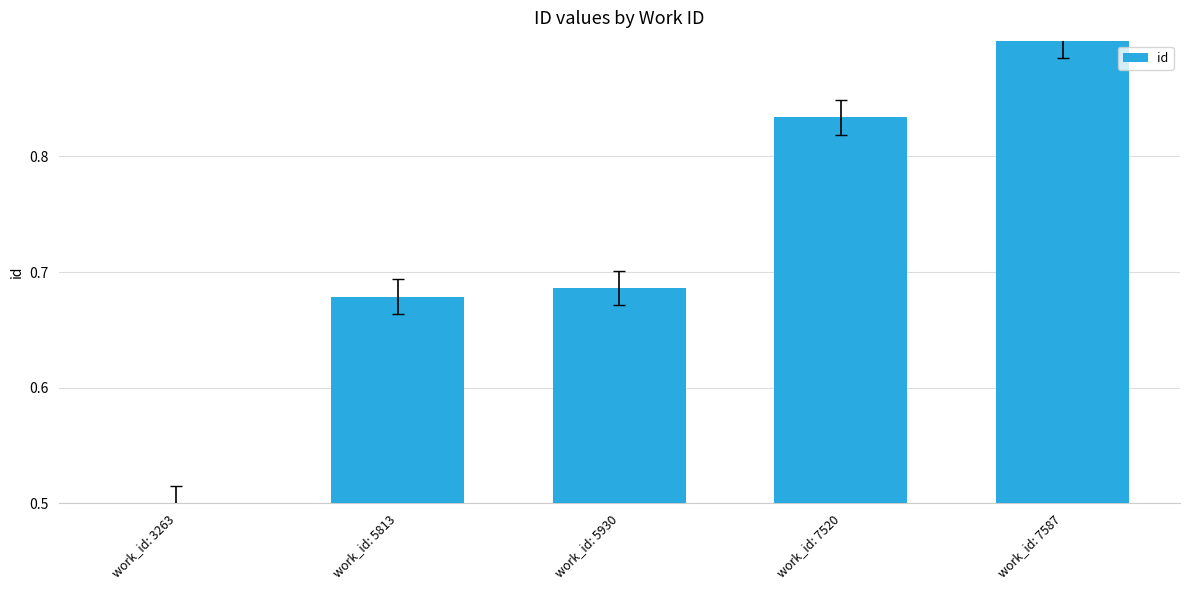

Rank the categories by value from lowest to highest.

work_id: 3263, work_id: 5813, work_id: 5930, work_id: 7520, work_id: 7587